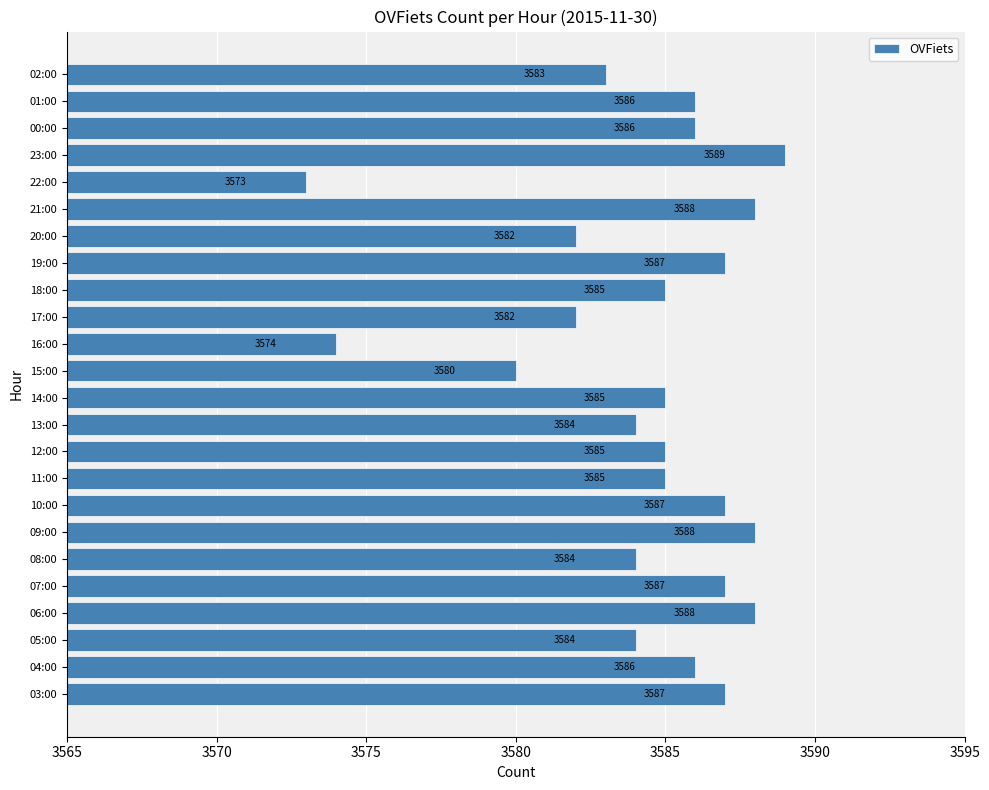

Read the value at 03:00, to the nearest 10.

3590